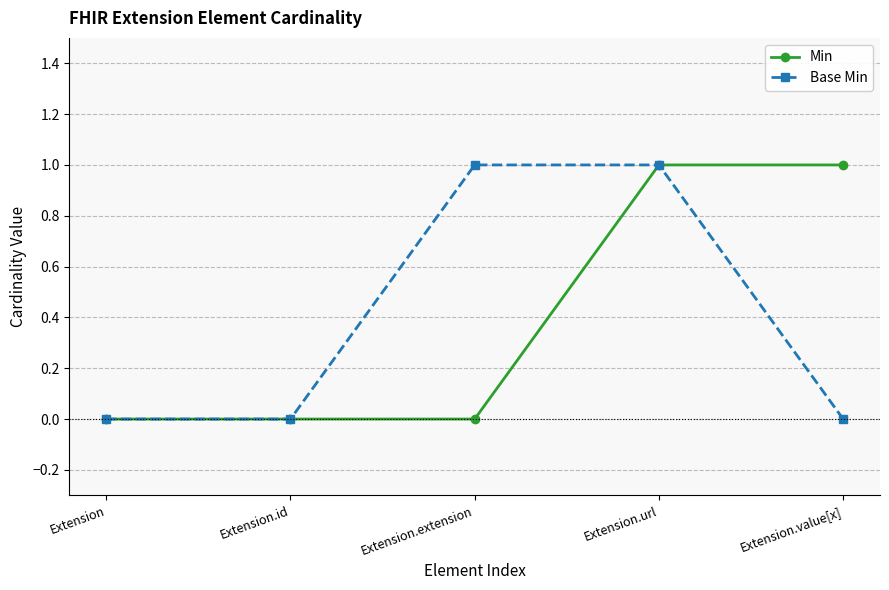

Between Extension.extension and Extension.url, which series saw the biggest shift?

Min